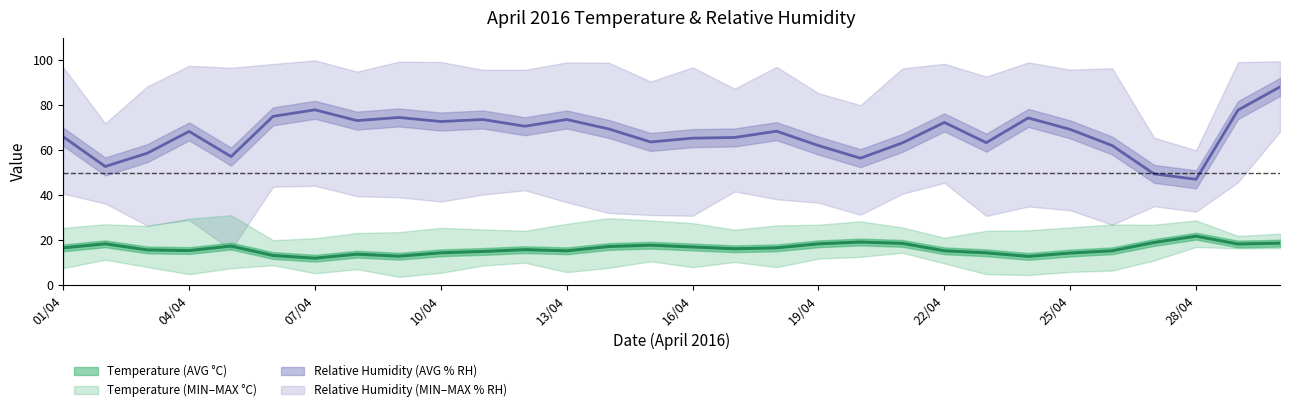

Is it true that Temperature (AVG °C) equals 38.8 at 28/04?

False